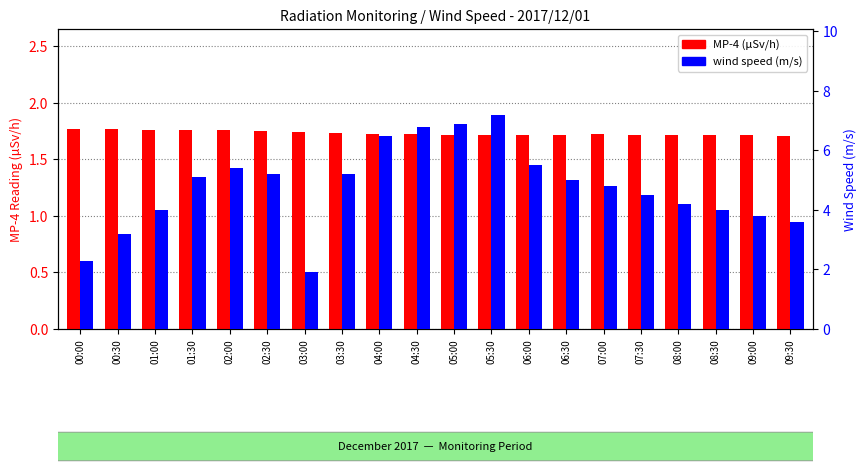

What is the difference between the maximum and minimum values in the wind speed (m/s) series?

5.3